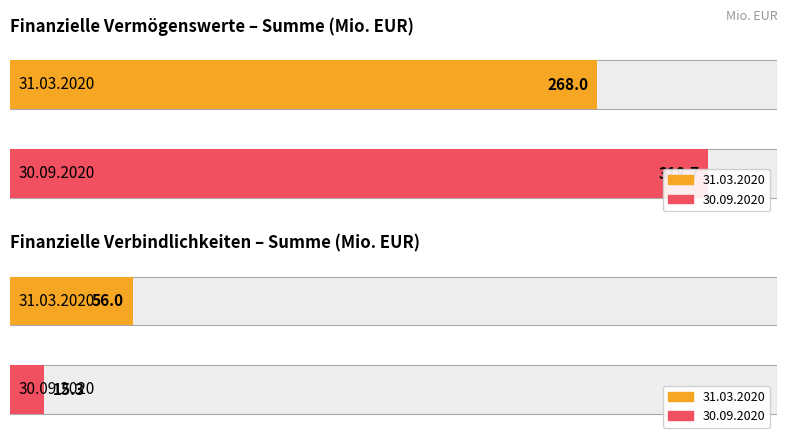

Is the value of Finanzielle Verbindlichkeiten (Summe) at 30.09.2020 greater than the value of Finanzielle Vermögenswerte (Summe) at 30.09.2020?

No